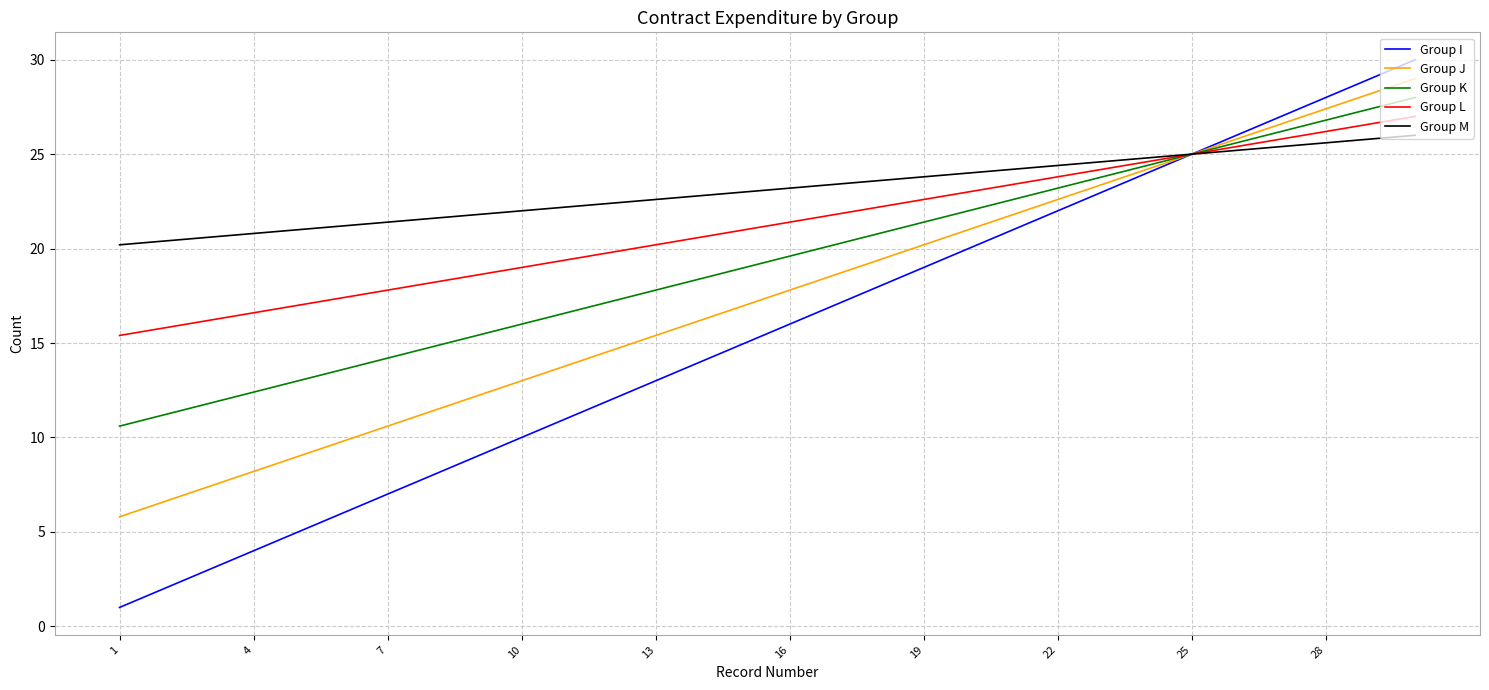

Which series has the largest total across all categories?

Group M